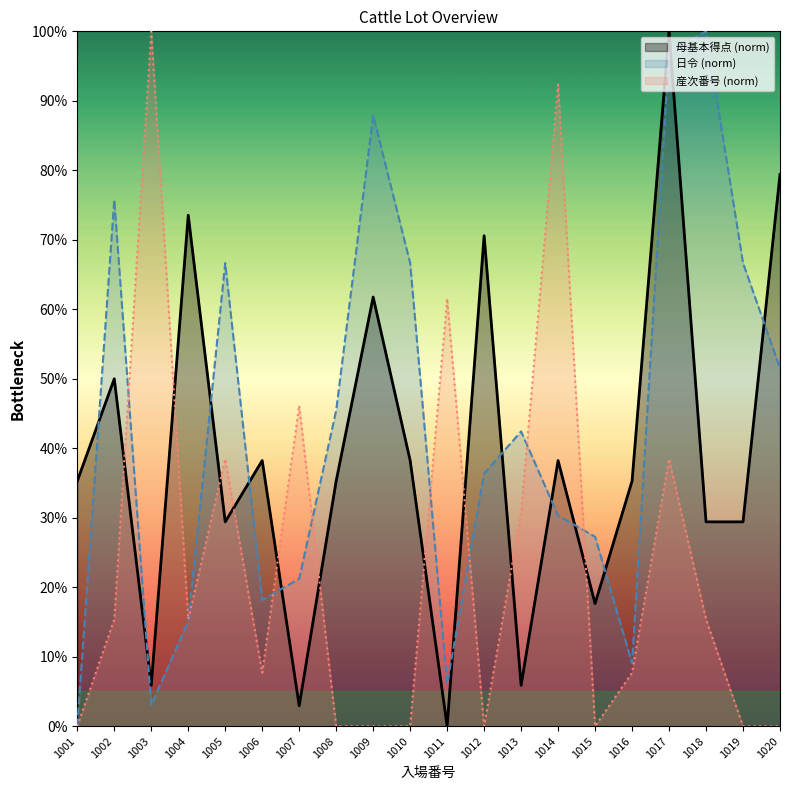

What is the difference between the maximum and second lowest values in the 日令 series?

97.0